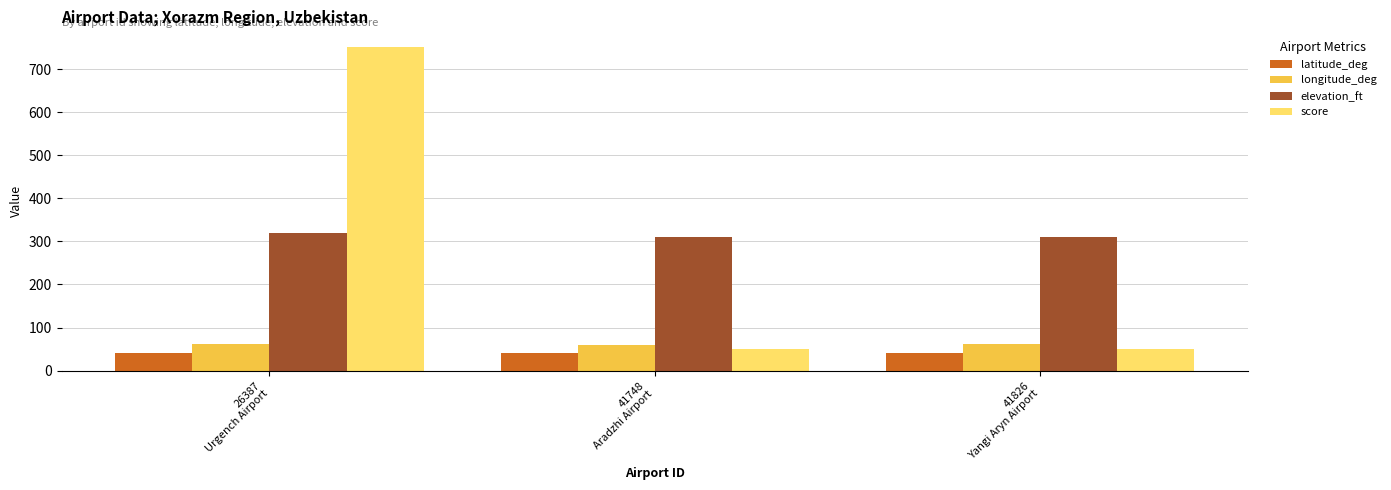

What is the difference between the maximum and second lowest values in the elevation_ft series?

9.0